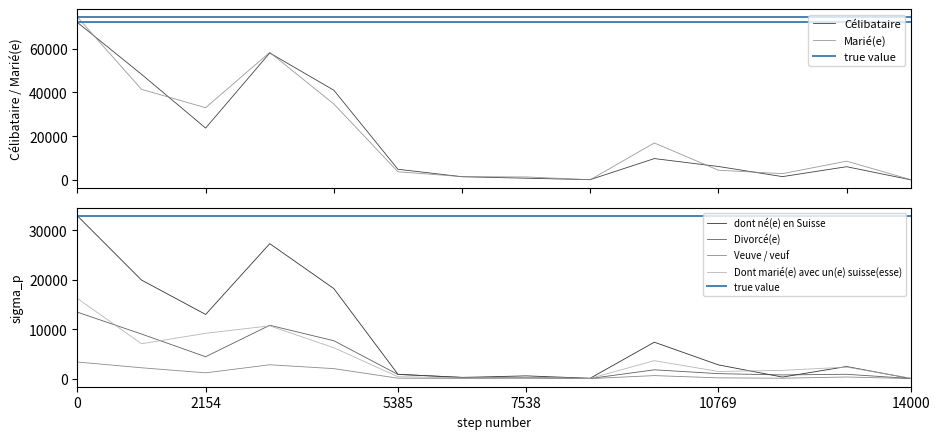

The value of dont né(e) en Suisse at 0 is 18269. True or false?

False